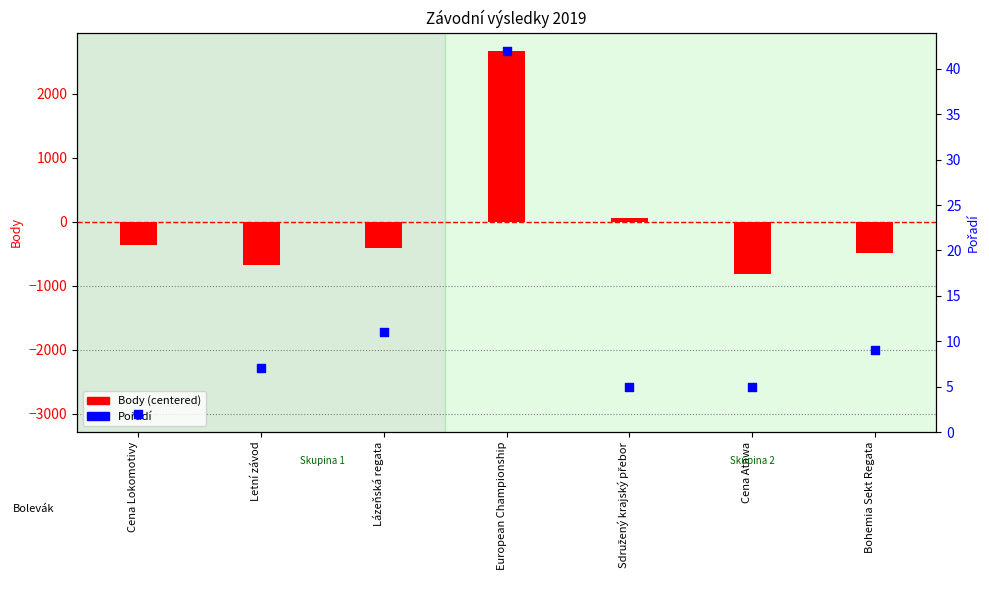

At how many categories does at least one series exceed 2023?

1